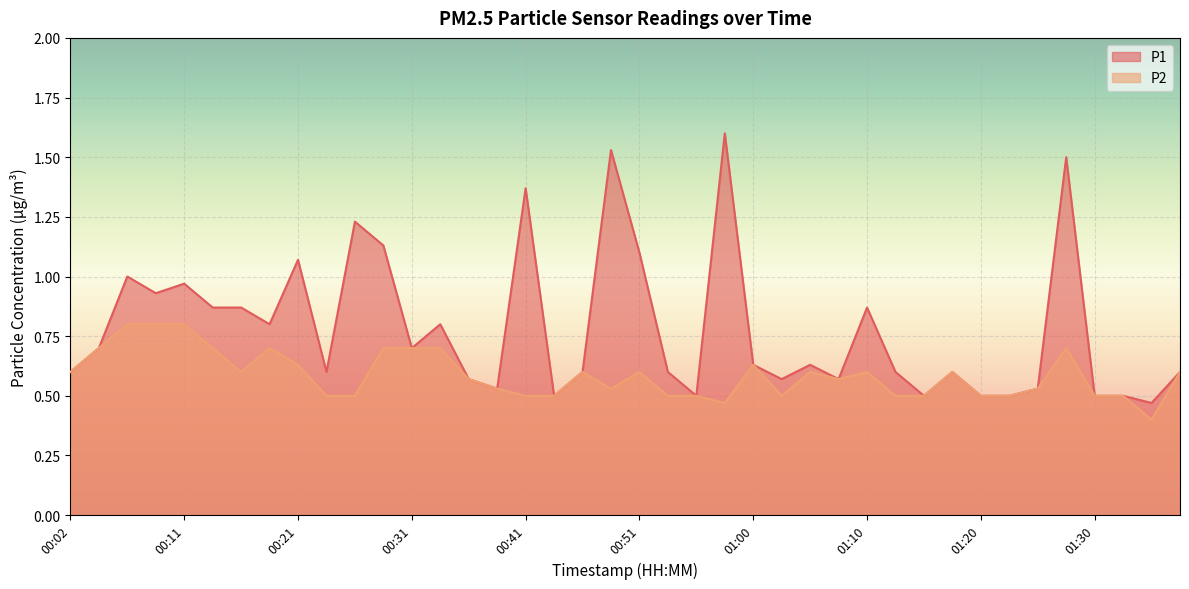

True or false: P2 has more than 2 points higher than both neighbors.

True